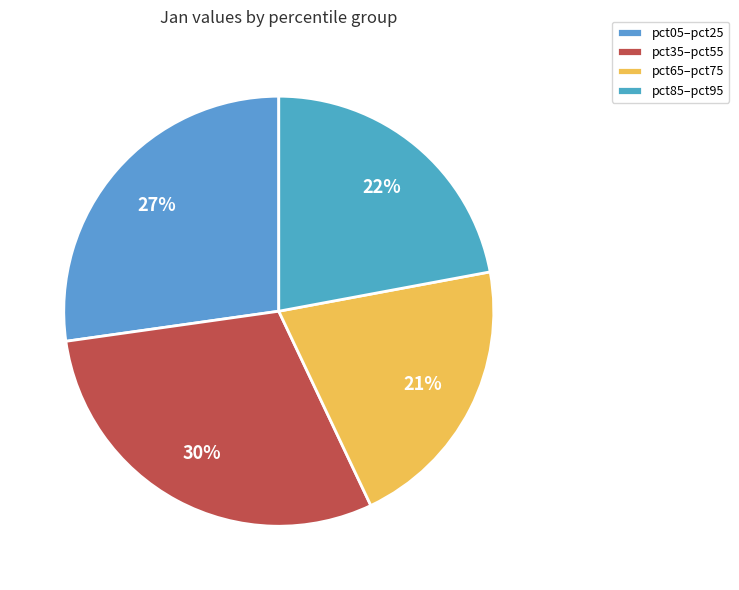

Does any single category account for the majority?

No